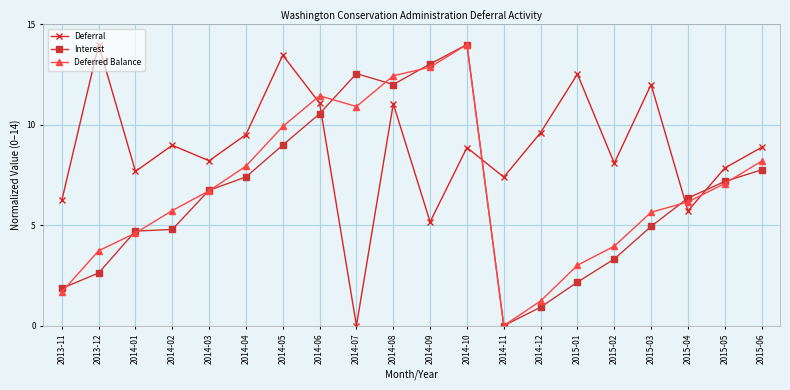

Is it true that Deferred Balance equals 1.7 at 2015-03?

False